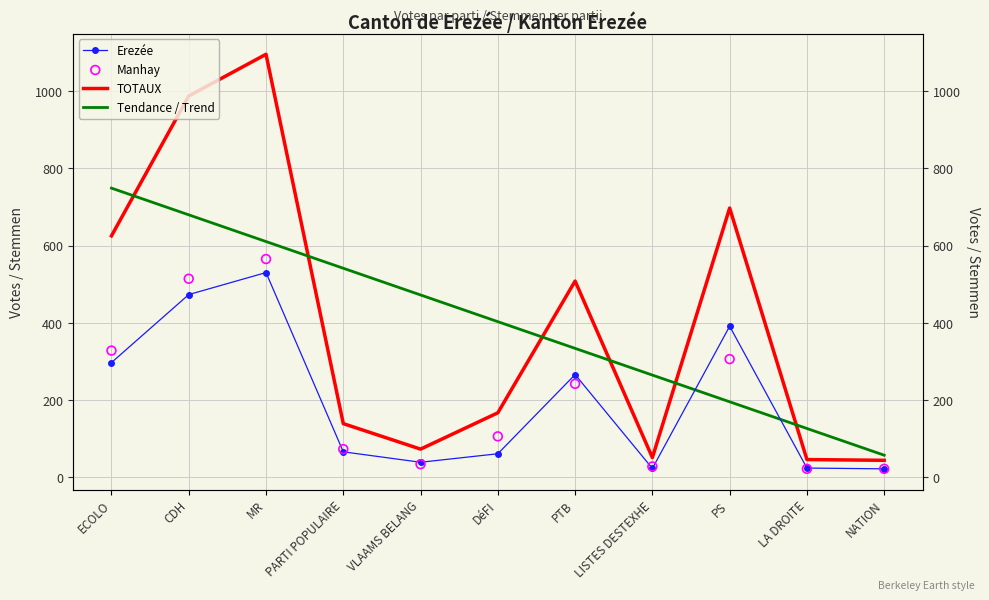

What is the total value across all series at ECOLO?

1998.5